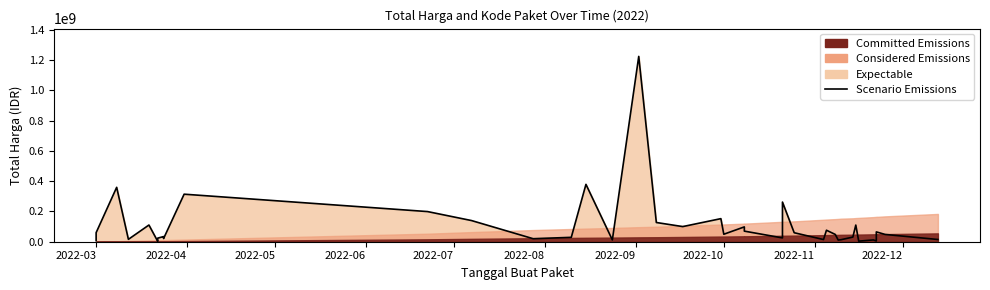

What is the greatest value displayed?

1224682000